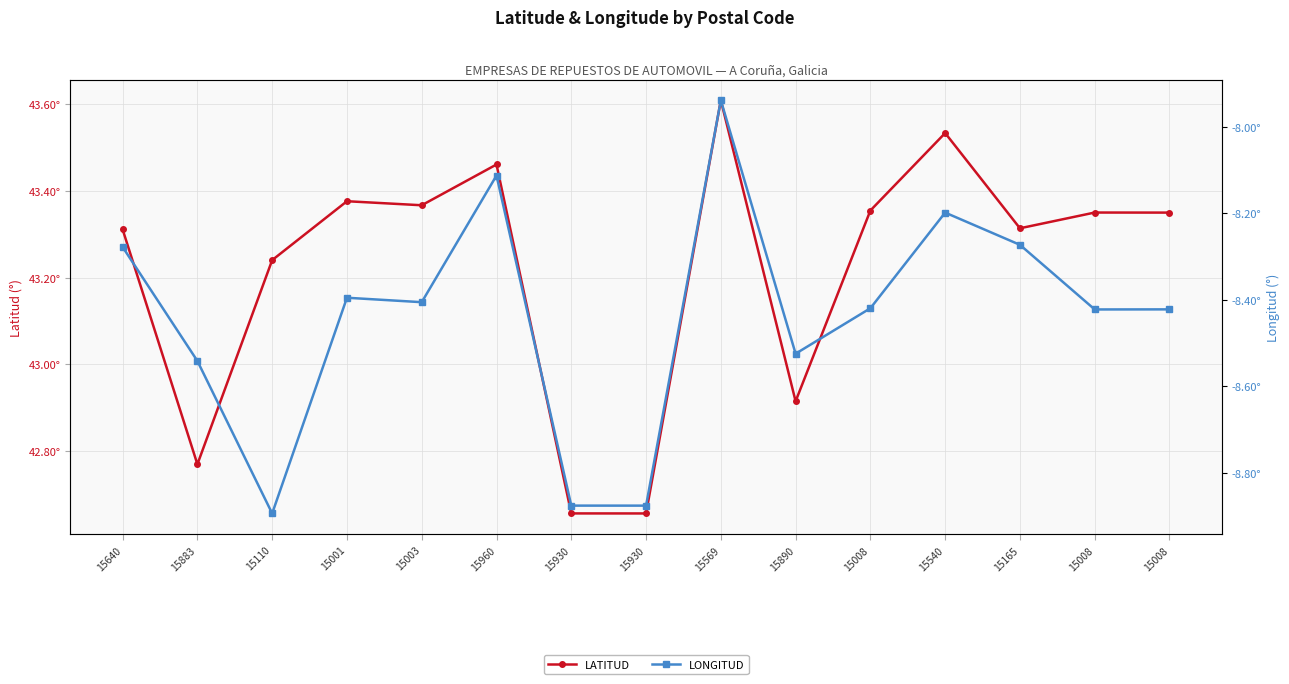

Is it true that LATITUD equals 74.0 at 15165?

False